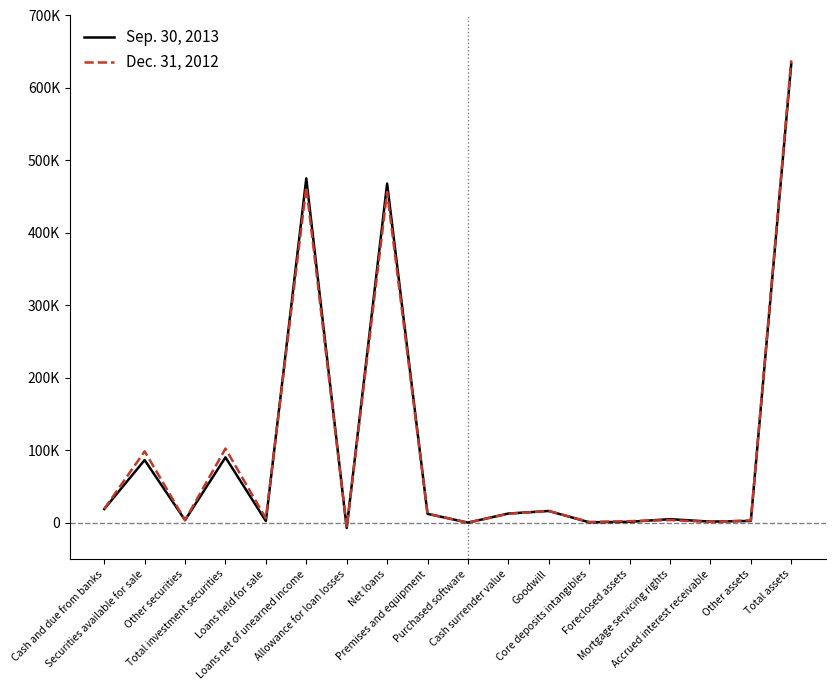

Which series has the widest spread of values?

Dec. 31, 2012